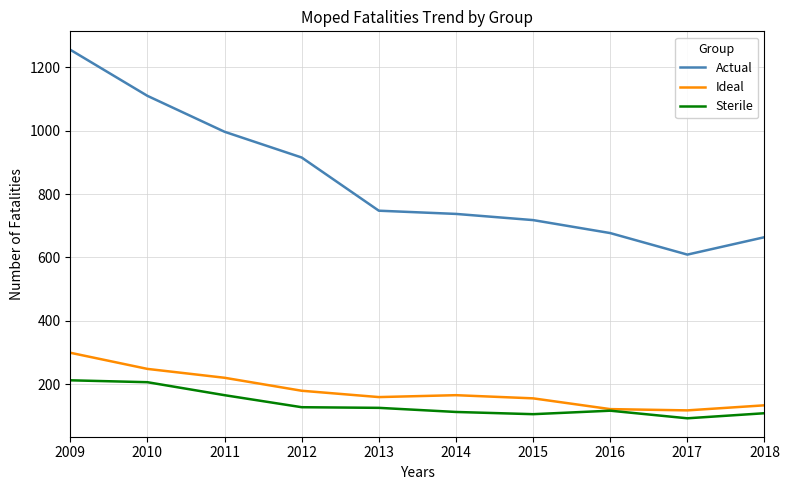

At 2012, list the series in order from smallest to largest.

Sterile, Ideal, Actual